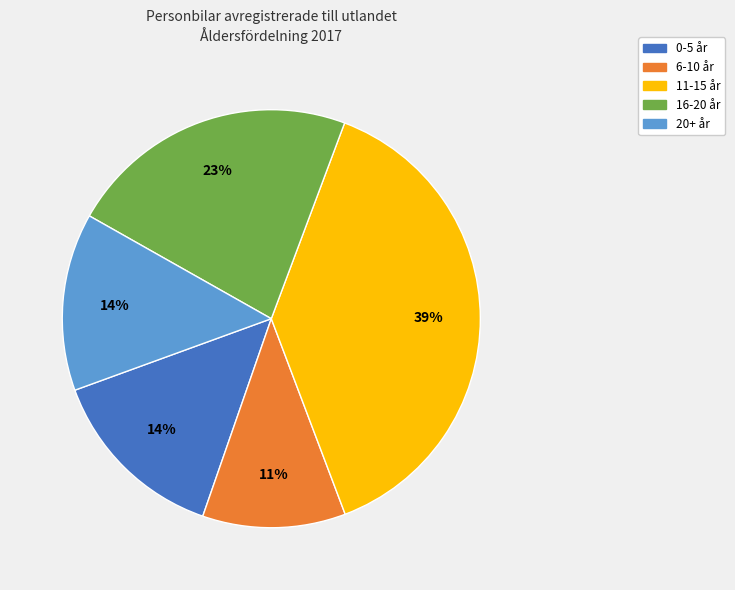

Is the sum of 6-10 år and 20+ år greater than half?

No